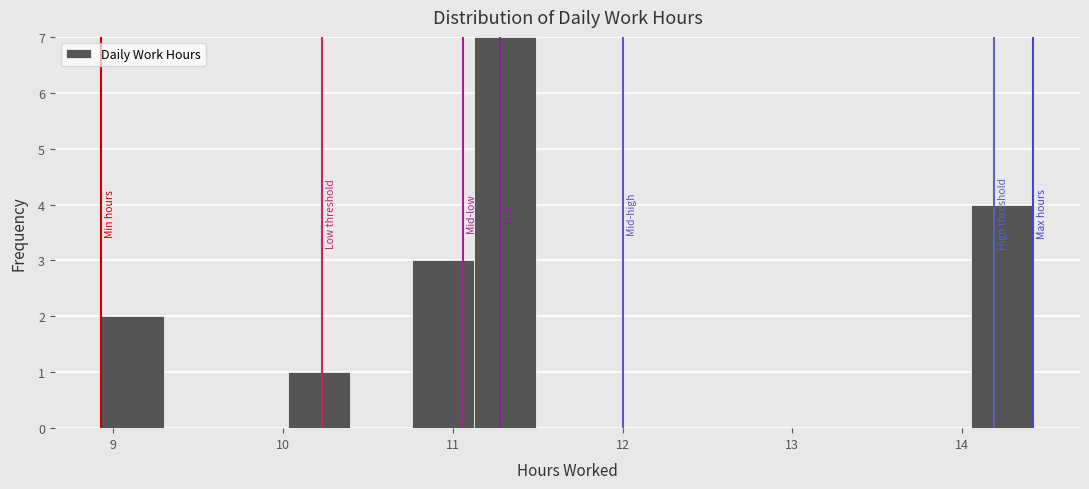

Read against the x-axis, roughly where is the centre of the tallest bar?

11.3